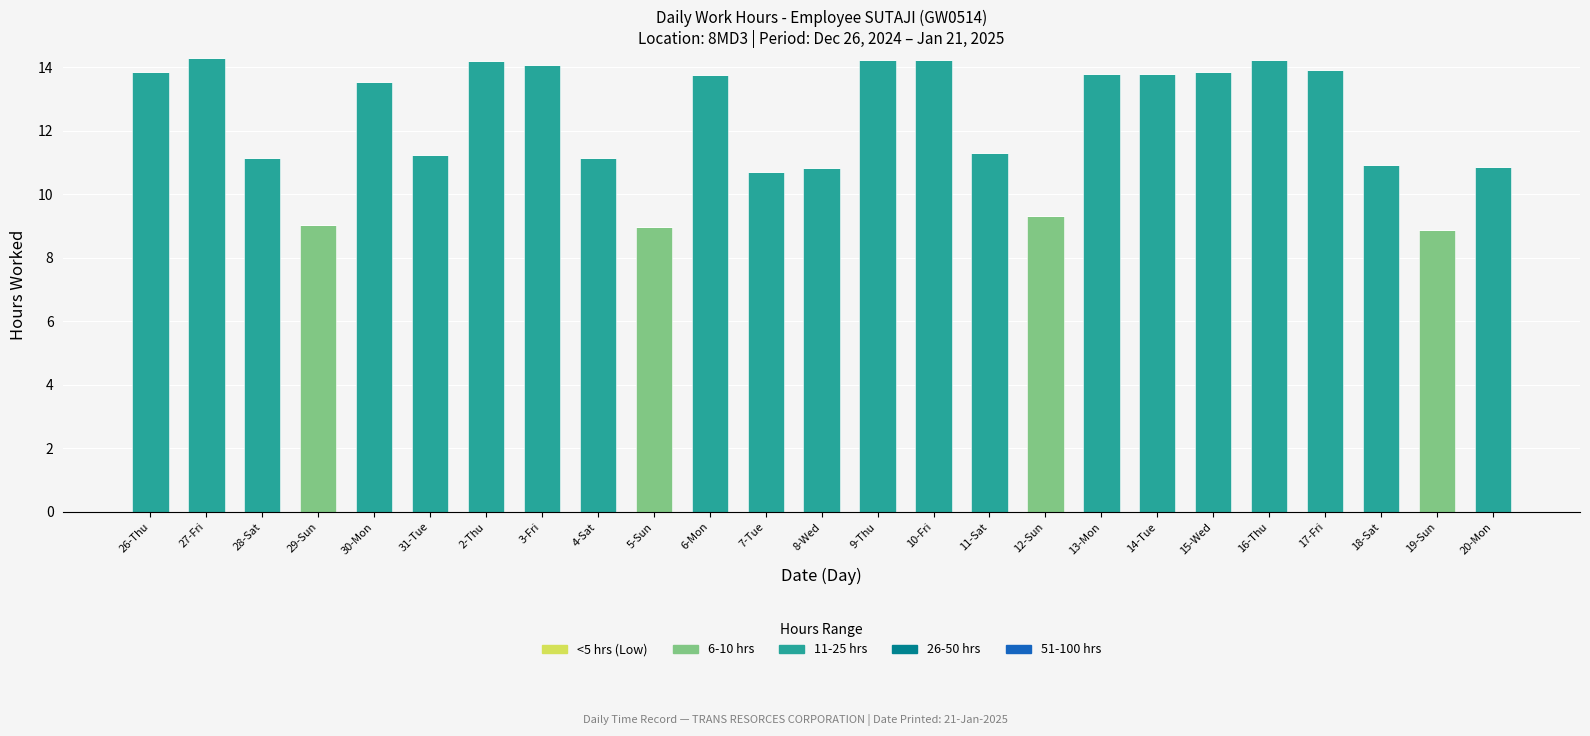

Does the chart contain stacked bars?

Yes